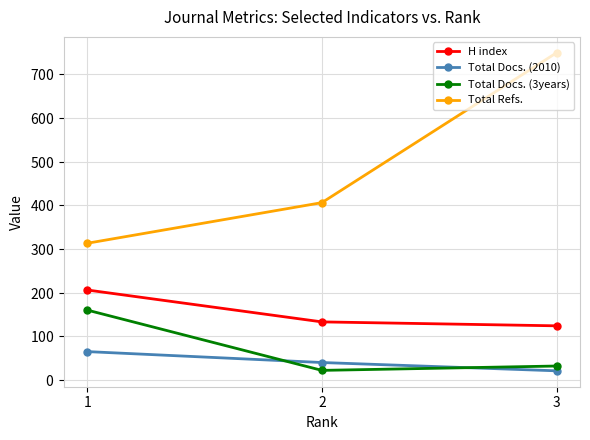

Where does the Total Docs. (2010) series first go above 40?

1